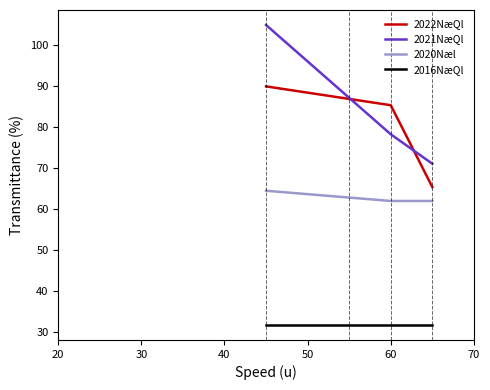

Rank the series by their maximum value, from highest to lowest.

2021NæQl, 2022NæQl, 2020Næl, 2016NæQl